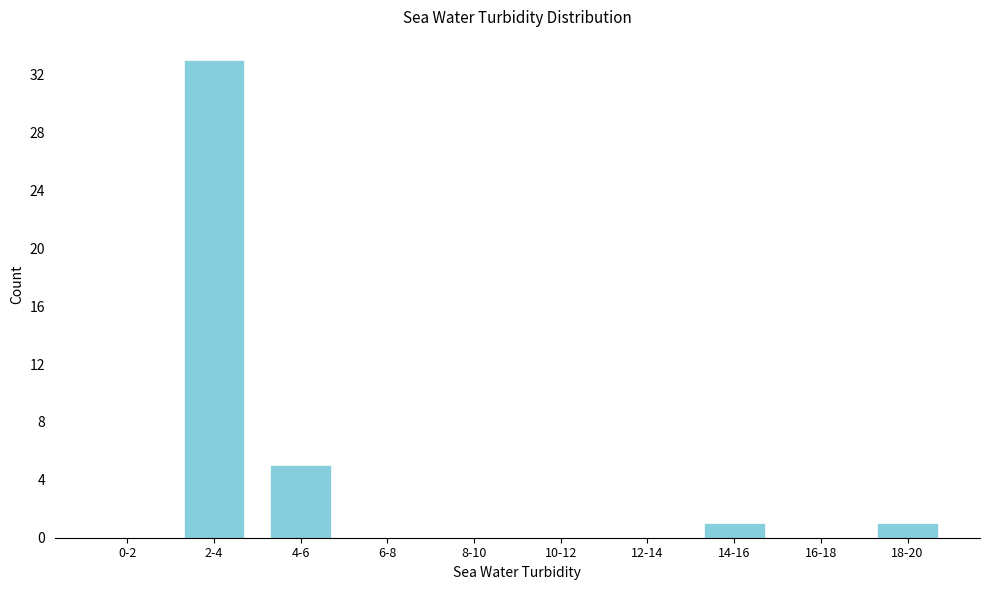

Reading right to left, transcribe all the data shown in this chart.

18-20=1	16-18=0	14-16=1	12-14=0	10-12=0	8-10=0	6-8=0	4-6=5	2-4=33	0-2=0